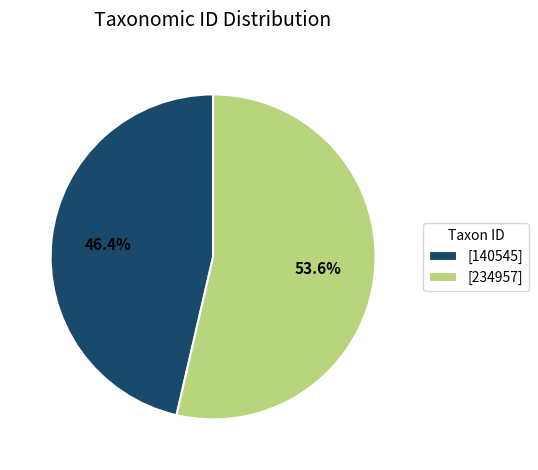

Between [234957] and [140545], which is larger?

[234957]